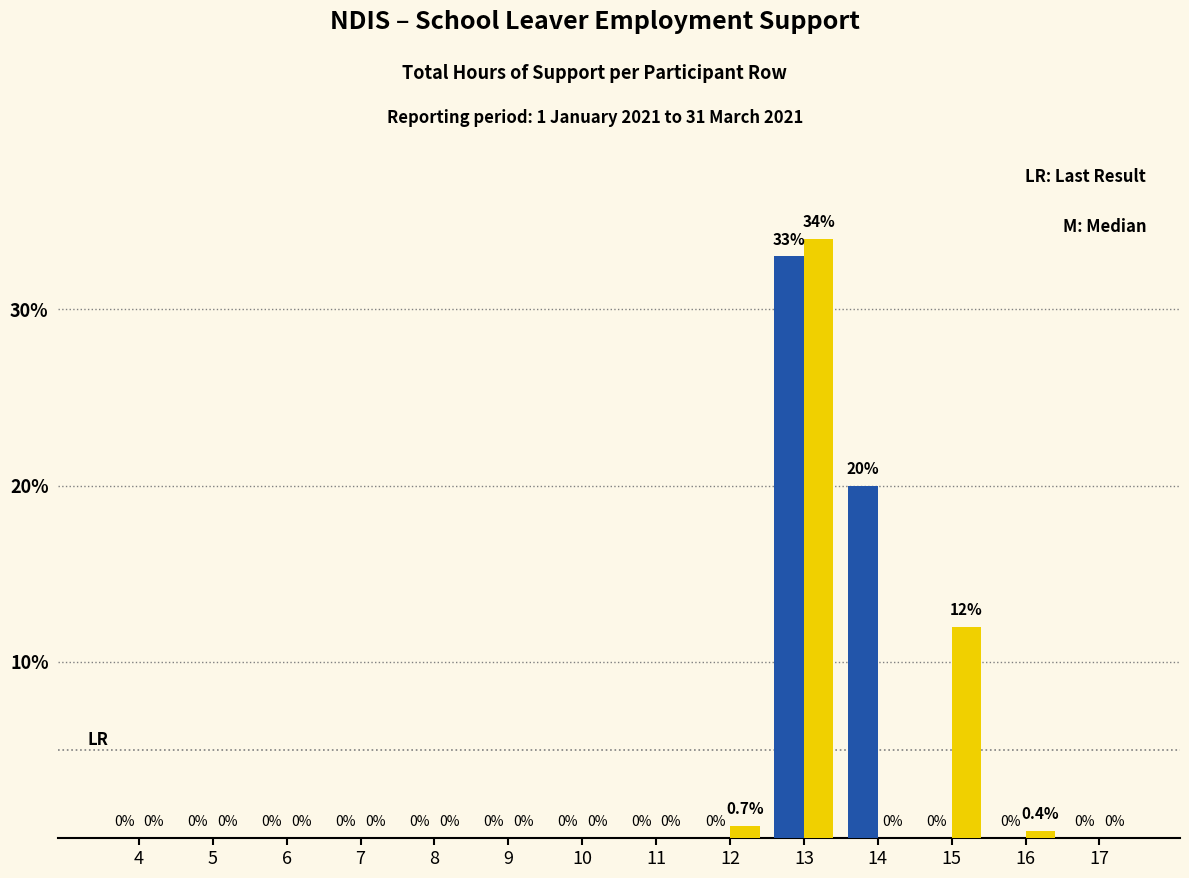

How many series are shown in this chart?

2